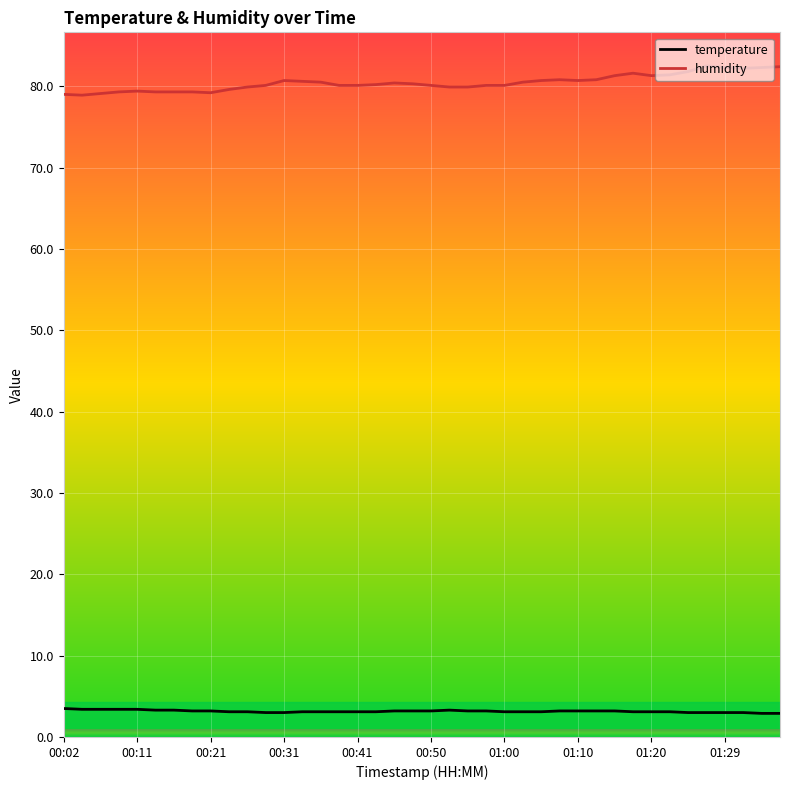

True or false: humidity and temperature cross at least once.

False